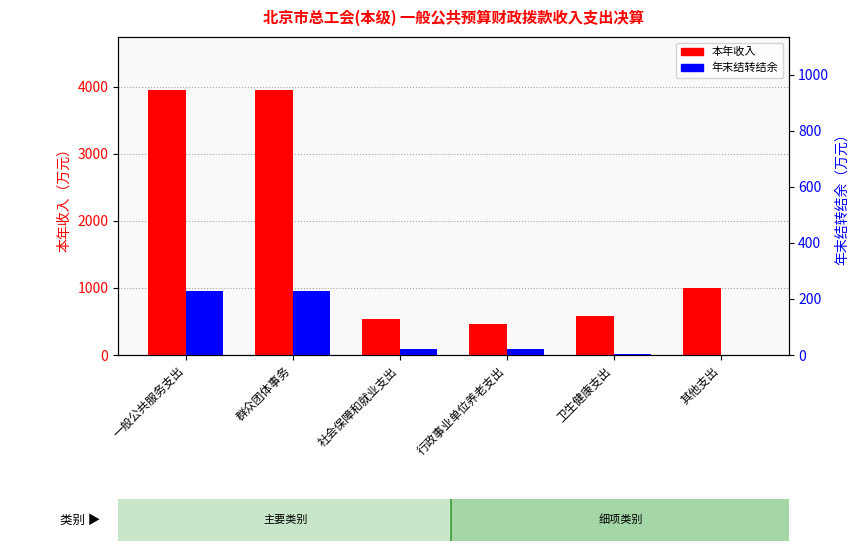

What is the average value of the 本年收入 series?

1746.8